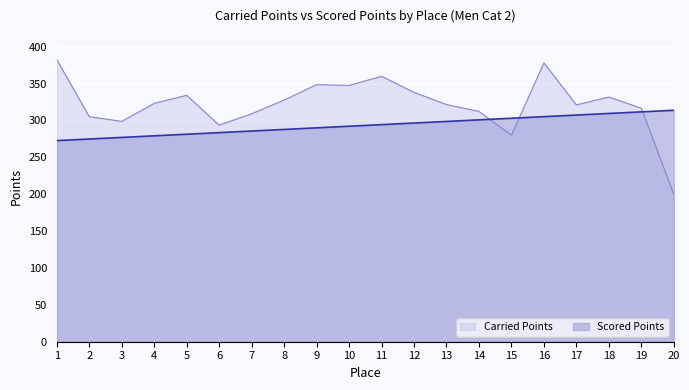

At 2, list the series in order from largest to smallest.

Carried Points, Scored Points